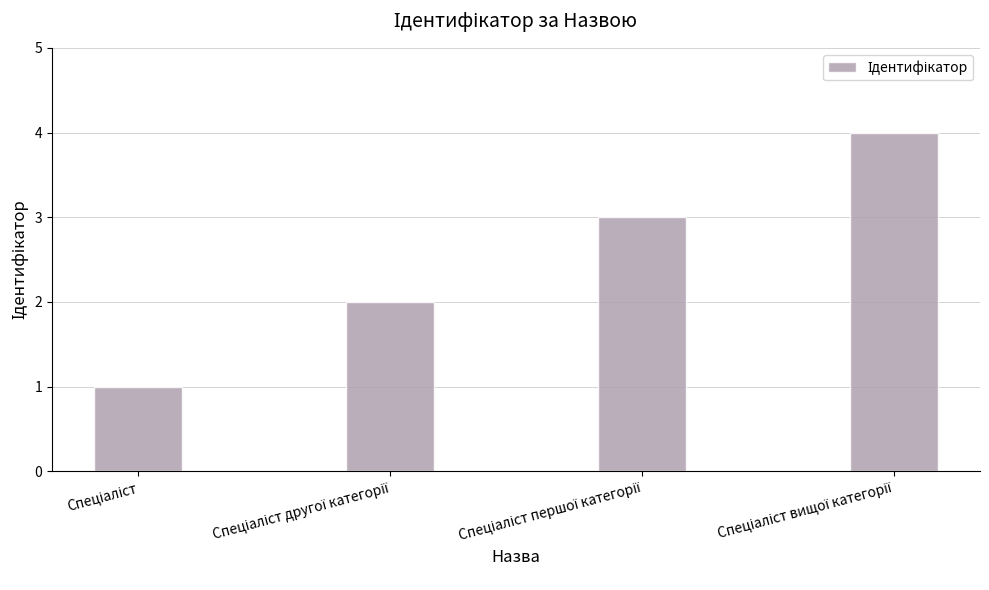

Are the bars horizontal?

No